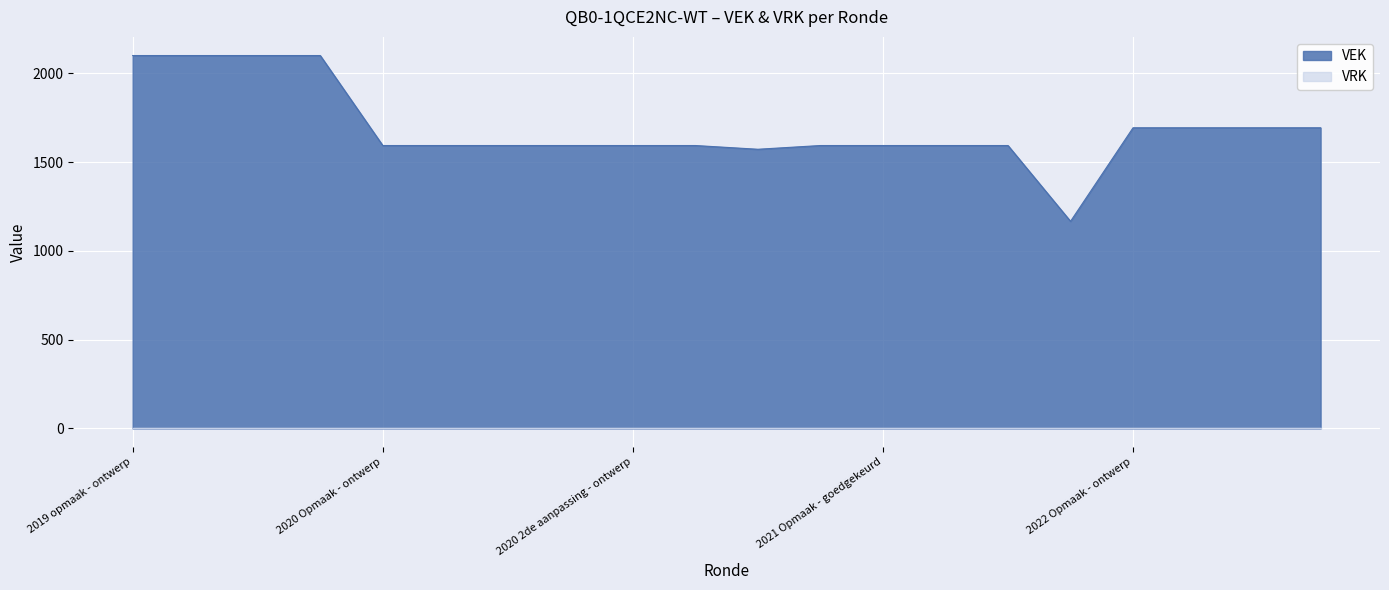

List the labels in order of value, smallest first.

2021 uitvoering, 2020 uitvoering, 2020 Opmaak - ontwerp, 2020 Opmaak - goedgekeurd, 2020 1ste aanpassing - ontwerp, 2020 1ste aanpassing - goedgekeurd, 2020 2de aanpassing - ontwerp, 2020 2de aanpassing - goedgekeurd, 2021 Opmaak - ontwerp, 2021 Opmaak - goedgekeurd, 2021 1ste aanpassing - ontwerp, 2021 1ste aanpassing - goedgekeurd, 2022 Opmaak - ontwerp, 2022 Opmaak - goedgekeurd, 2022 1ste aanpassing - ontwerp, 2022 1ste aanpassing - goedgekeurd, 2019 opmaak - ontwerp, 2019 opmaak - goedgekeurd, 2019 1ste aanpassing - ontwerp, 2019 1ste aanpassing - goedgekeurd